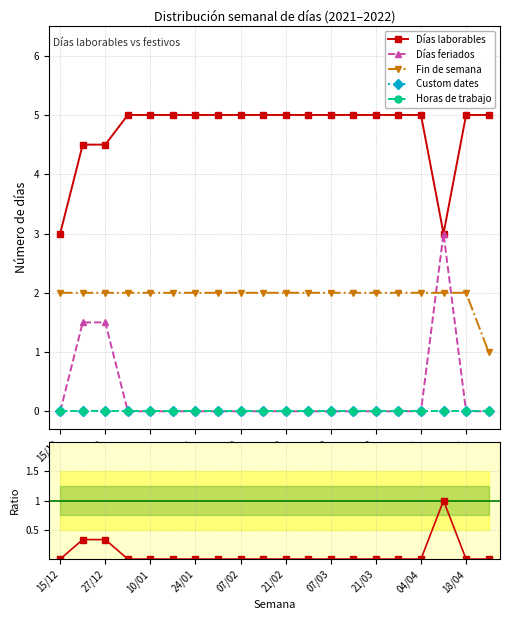

True or false: Ratio feriados/laborables and Horas de trabajo intersect in this chart.

False